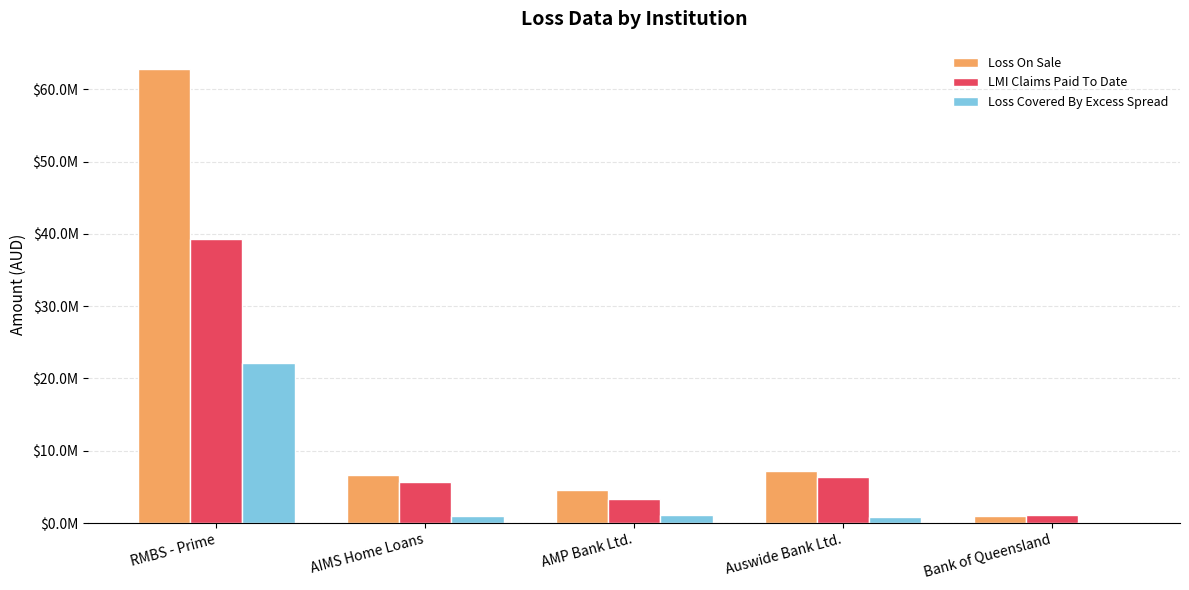

What is the value of the Loss Covered By Excess Spread bar at the 3rd from the left?

1167622.6